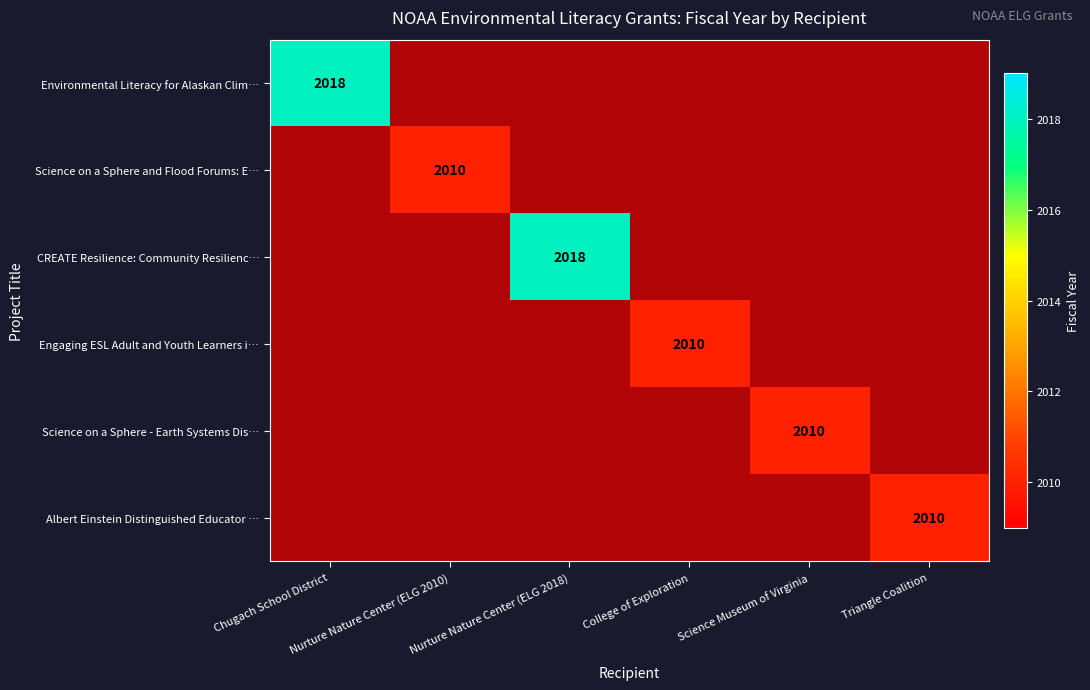

How many positive values does the Engaging ESL Adult and Youth Learners i… series have?

1